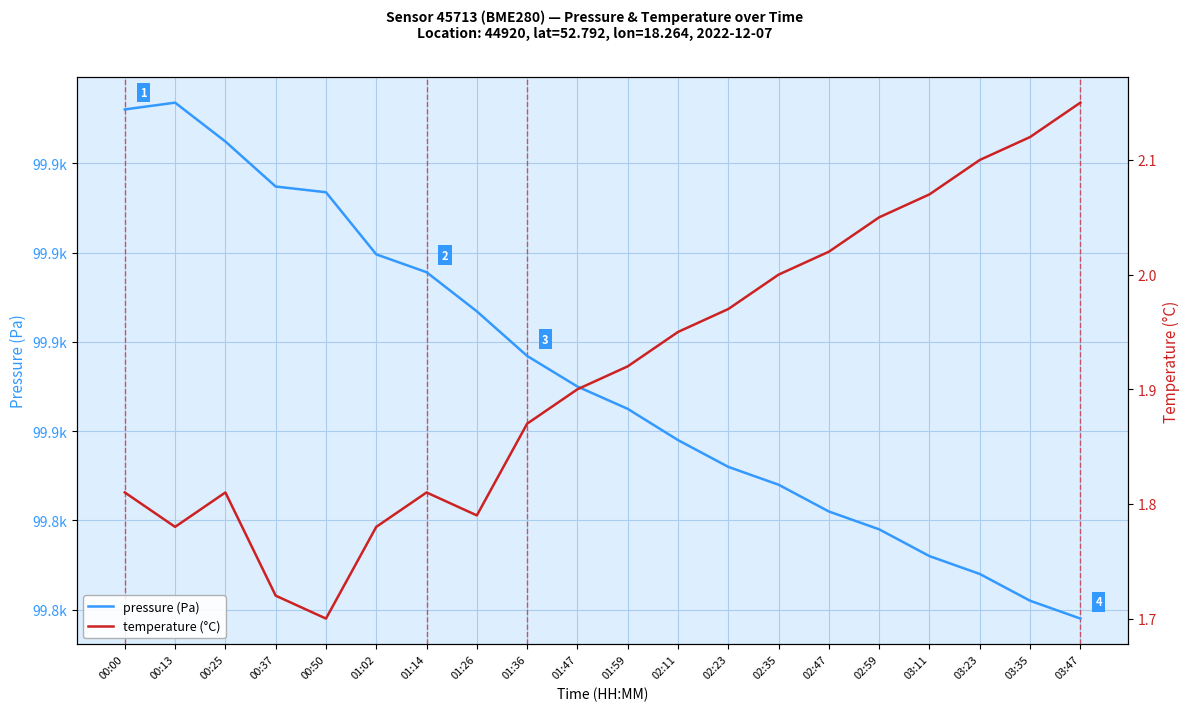

What is the label of the 15th point from the right?

01:02